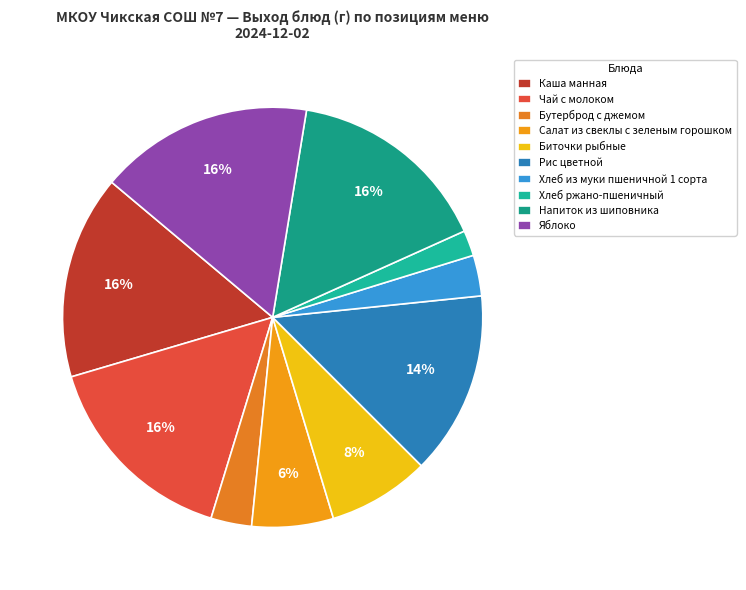

What is the change in value from Рис цветной to Напиток из шиповника?

+20